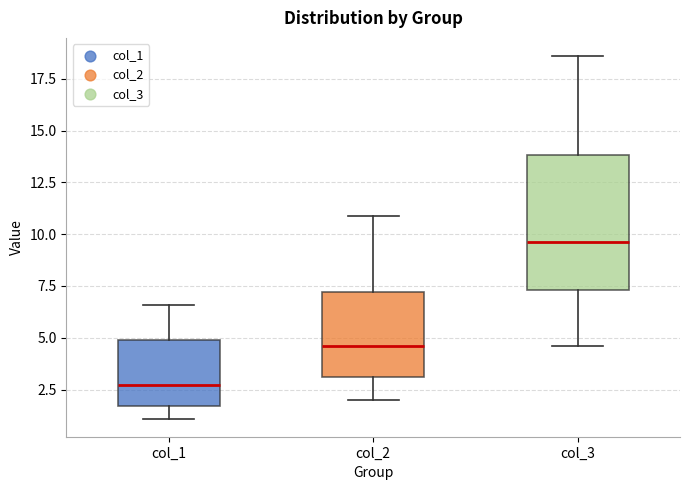

Which box is the tallest, from its lower edge to its upper edge?

col_3